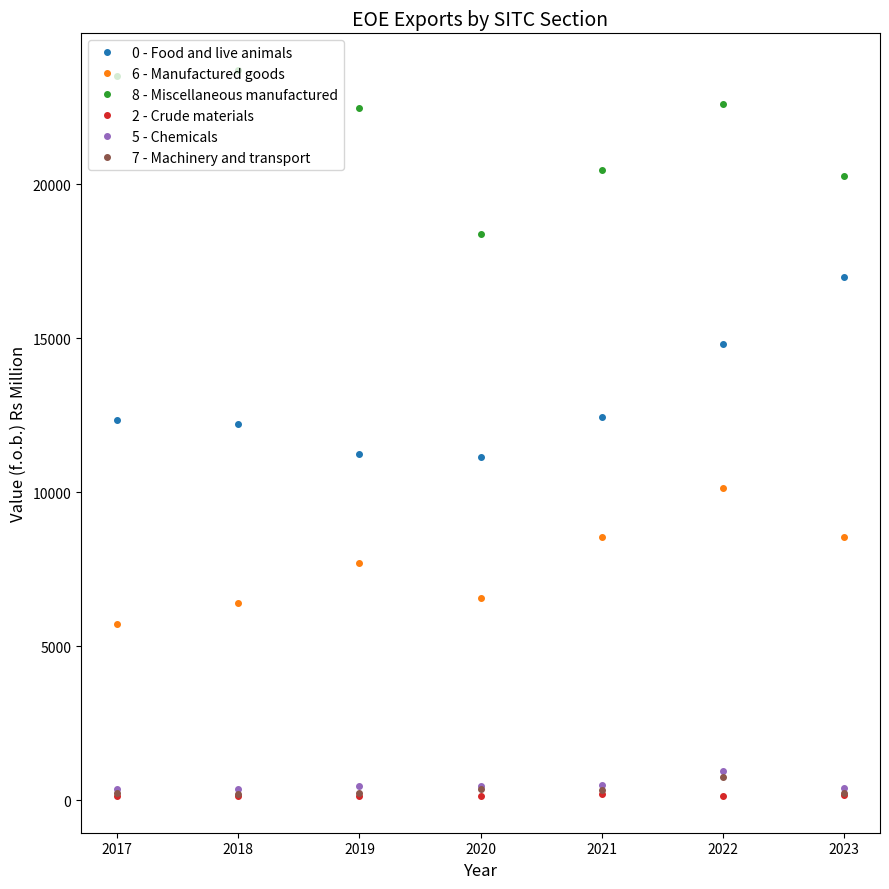

At which category does 6 - Manufactured goods reach its first local valley?

2020